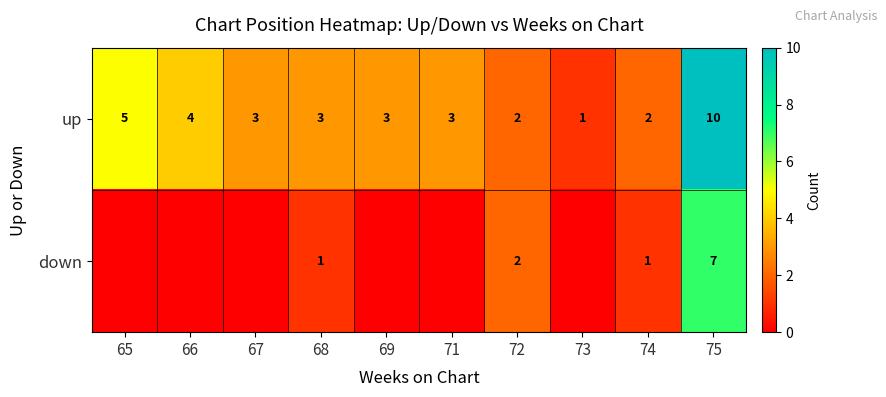

What is the difference between the second highest and minimum values in the up series?

4